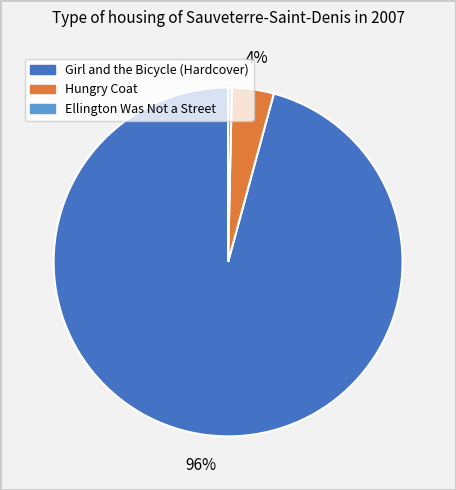

To the nearest percent, what is the average slice percentage?

33%